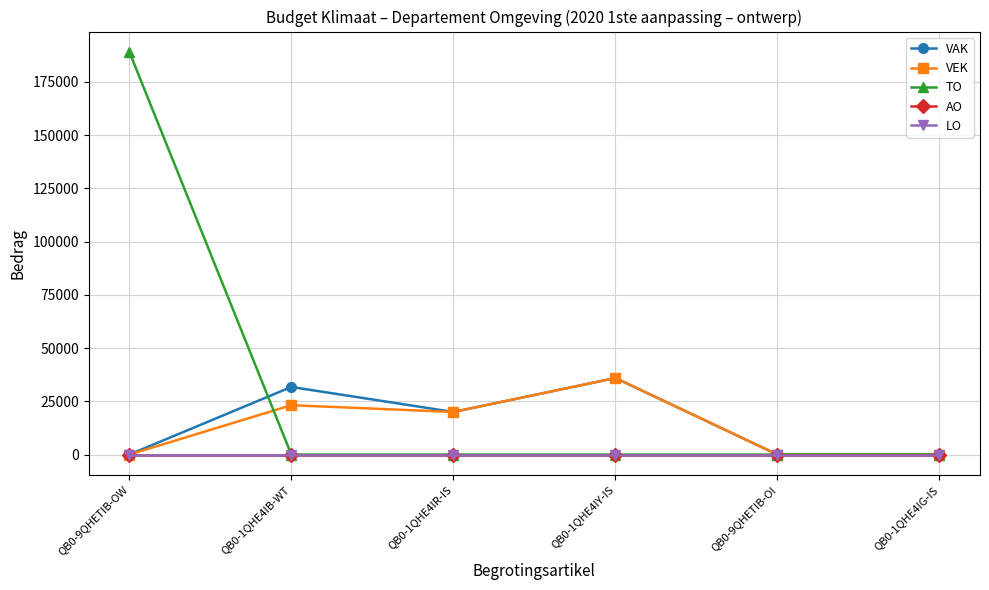

Does the chart have visible grid lines?

Yes